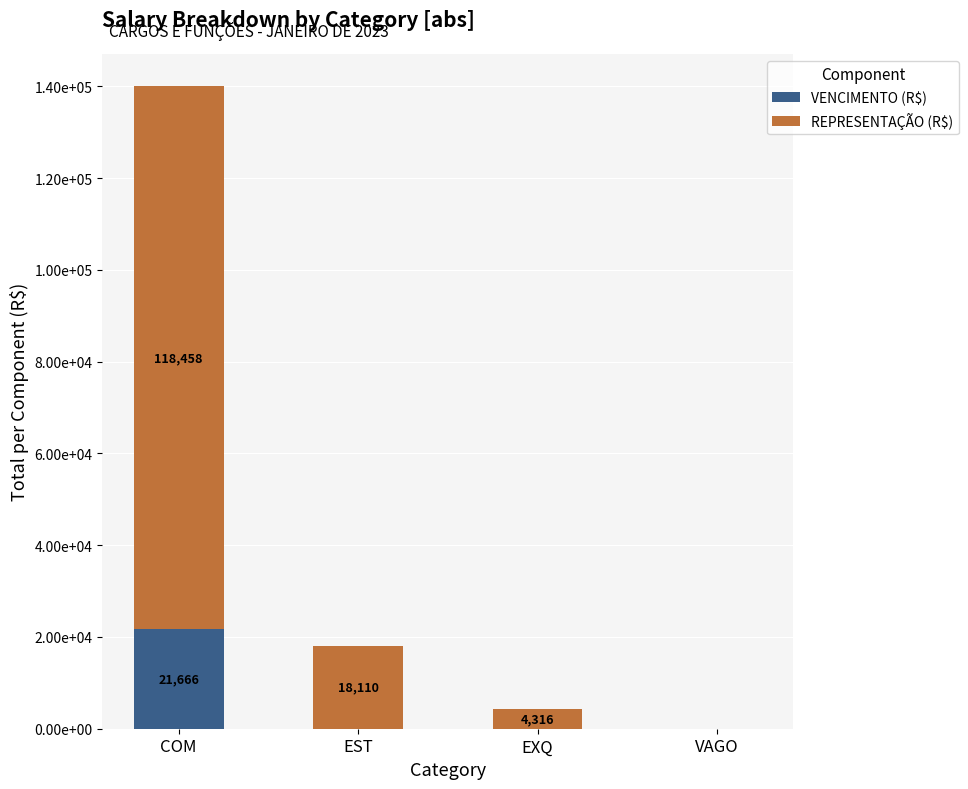

Are the bars grouped side by side (vs. stacked)?

No